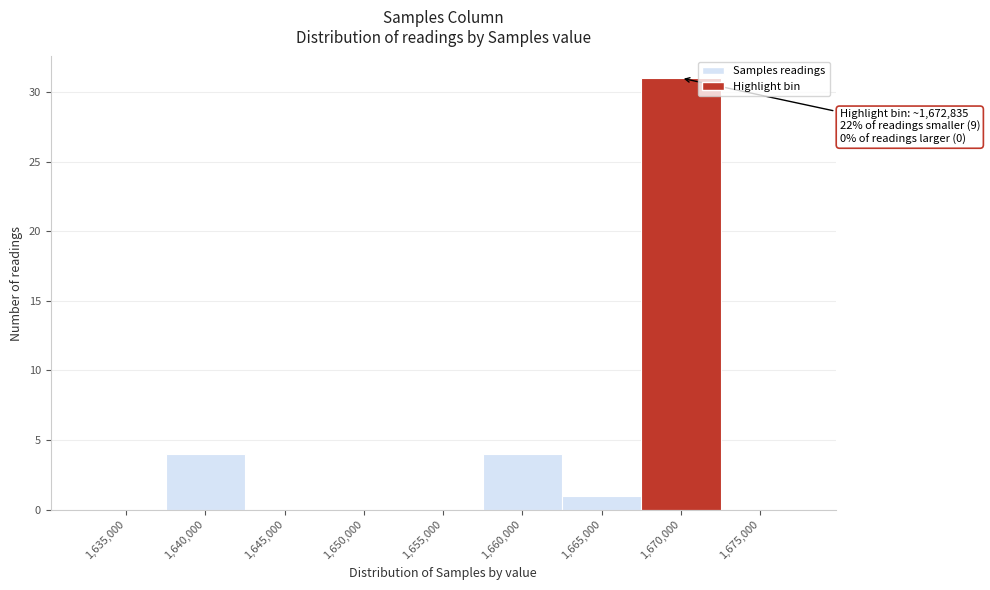

Reading left to right, what are all the values shown in this chart?

1,635,000=0	1,640,000=4	1,645,000=0	1,650,000=0	1,655,000=0	1,660,000=4	1,665,000=1	1,670,000=31	1,675,000=0